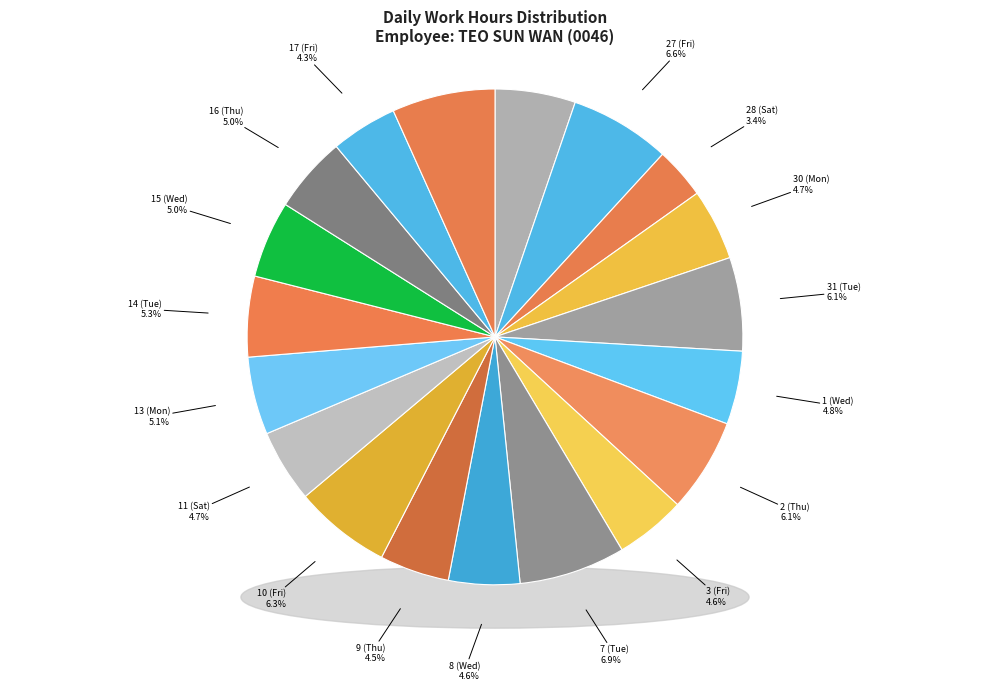

What percentage do 2 (Thu) and 27 (Fri) together represent?

12.7%